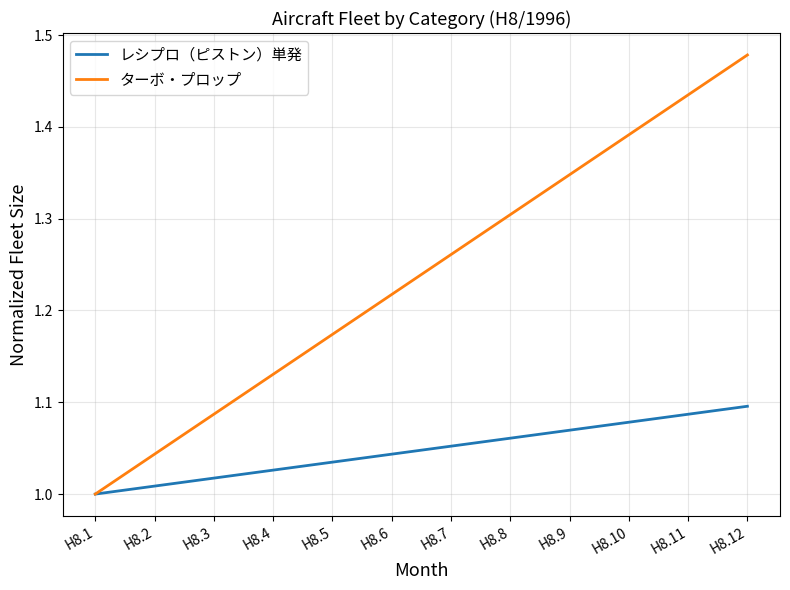

Between H8.5 and H8.7, which series saw the biggest shift?

ターボ・プロップ